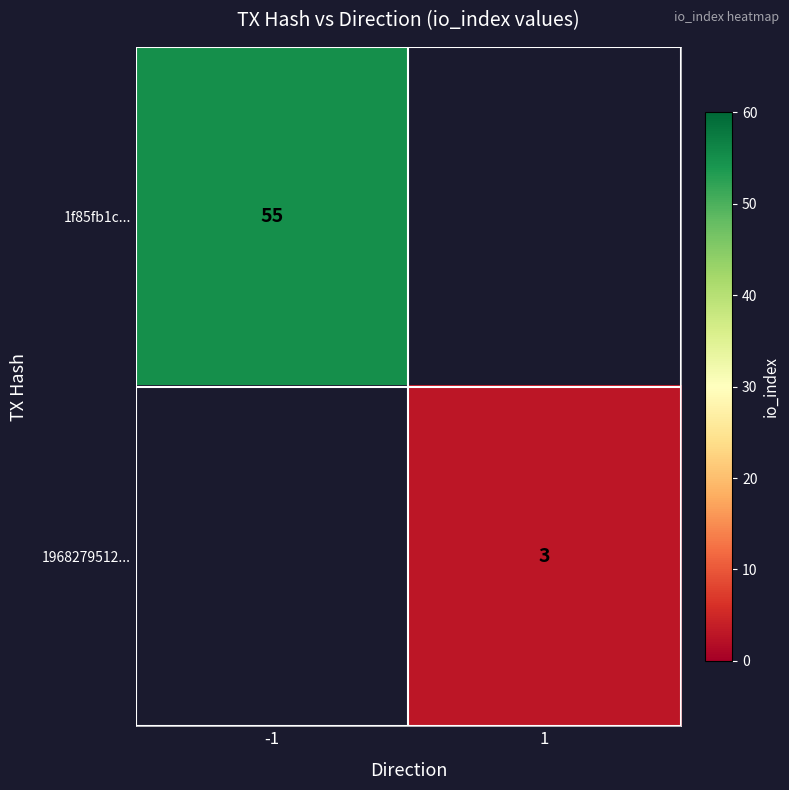

At how many categories does at least one series exceed 21?

1